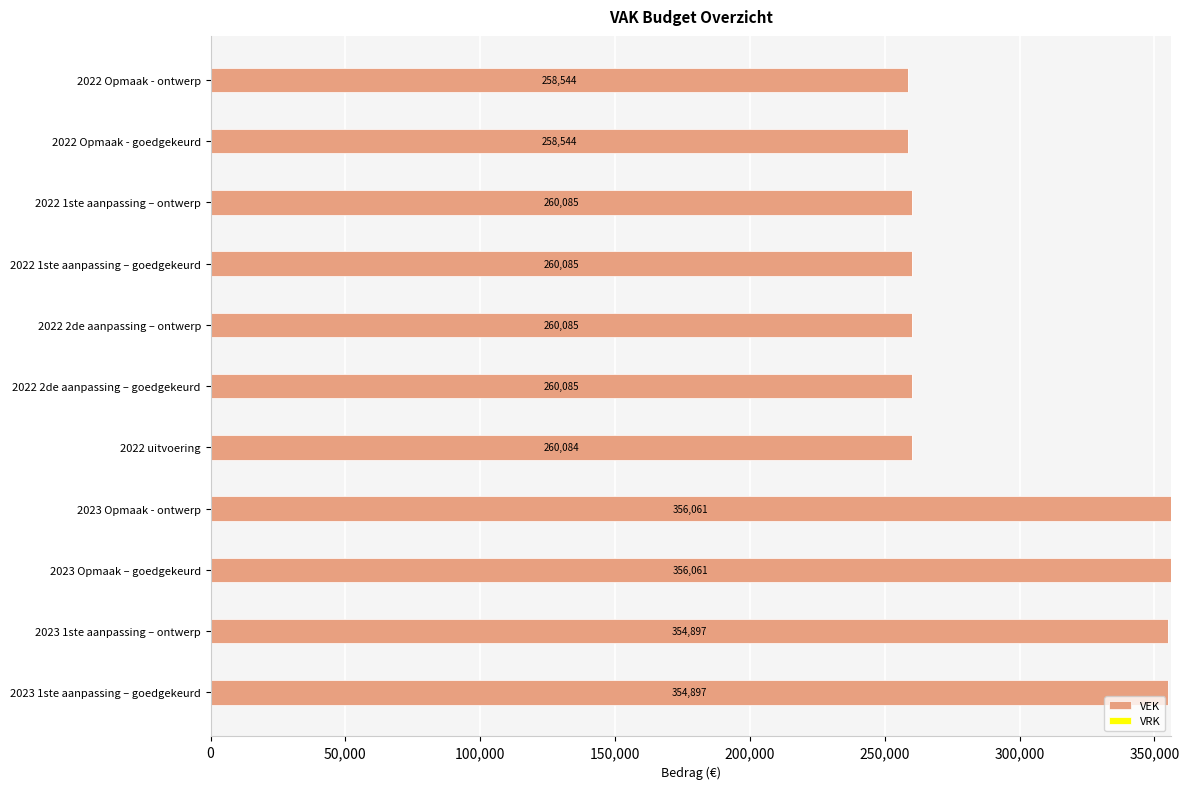

What is the greatest value displayed?

356061